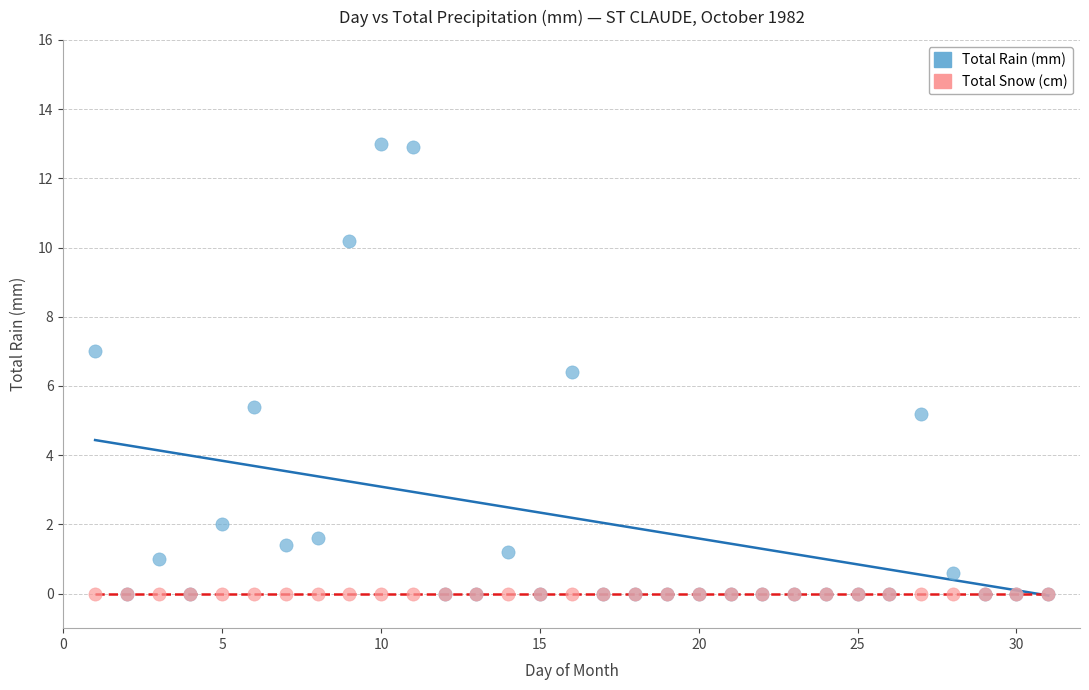

In the Total Rain (mm) series, what Y value is closest to 6?

6.4